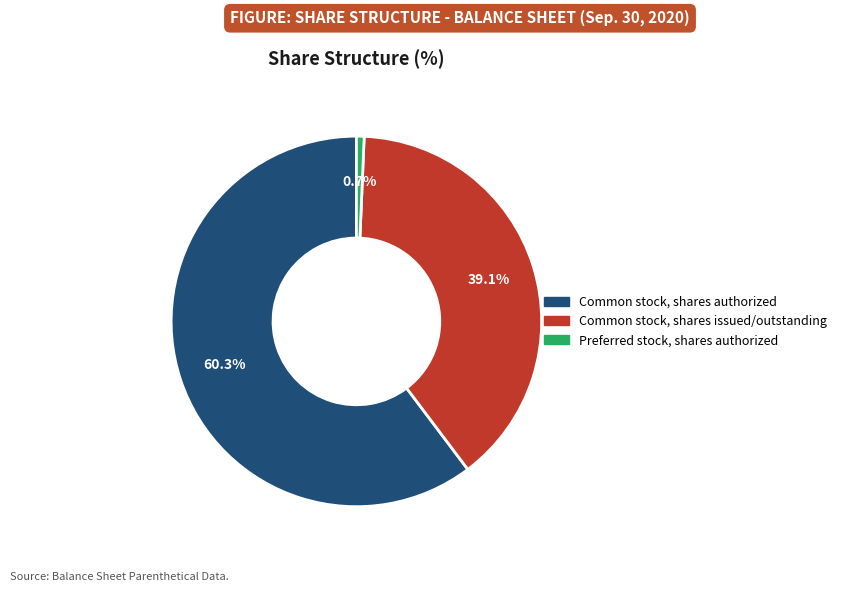

Is there any slice that represents more than half of the pie?

Yes